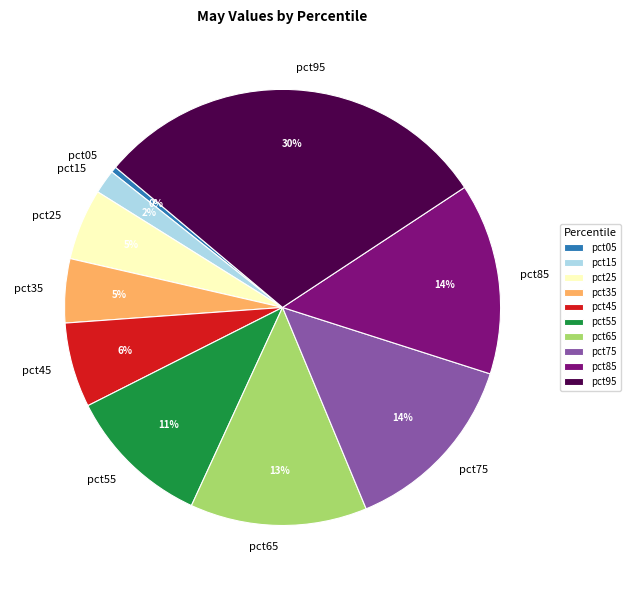

To the nearest percent, what portion does pct85 represent?

14%